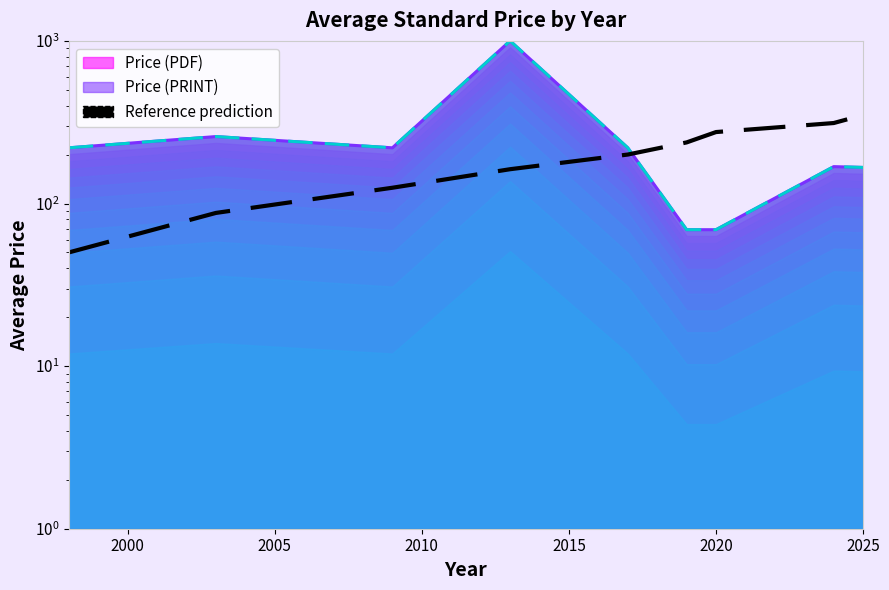

Does the chart display data point markers on the line(s)?

No